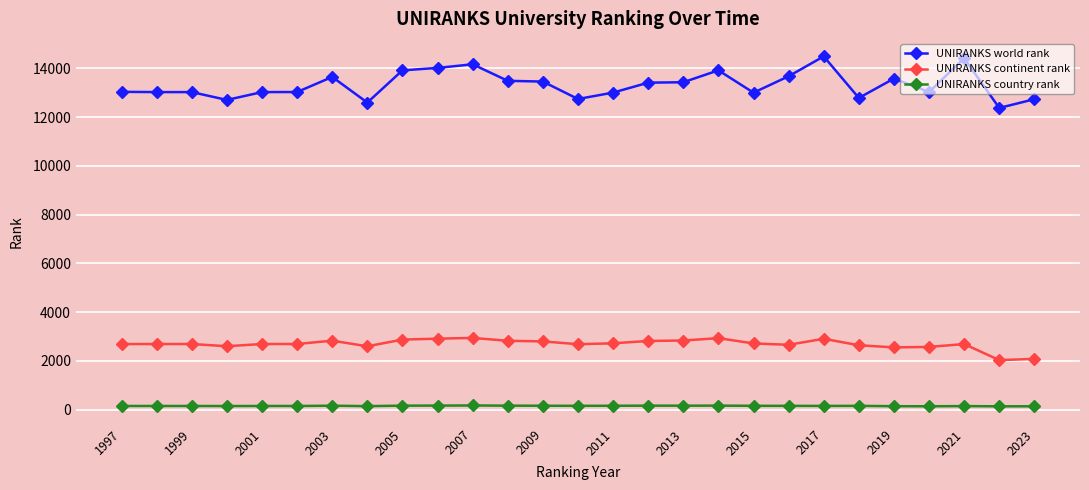

Which series has the largest total across all categories?

UNIRANKS world rank